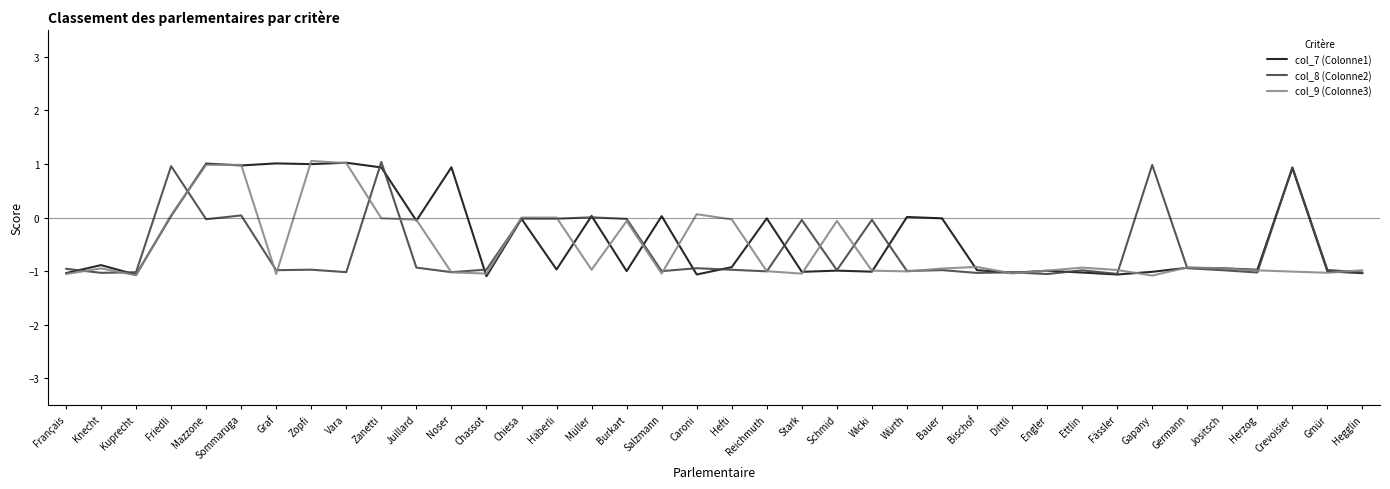

Does the chart have visible grid lines?

No